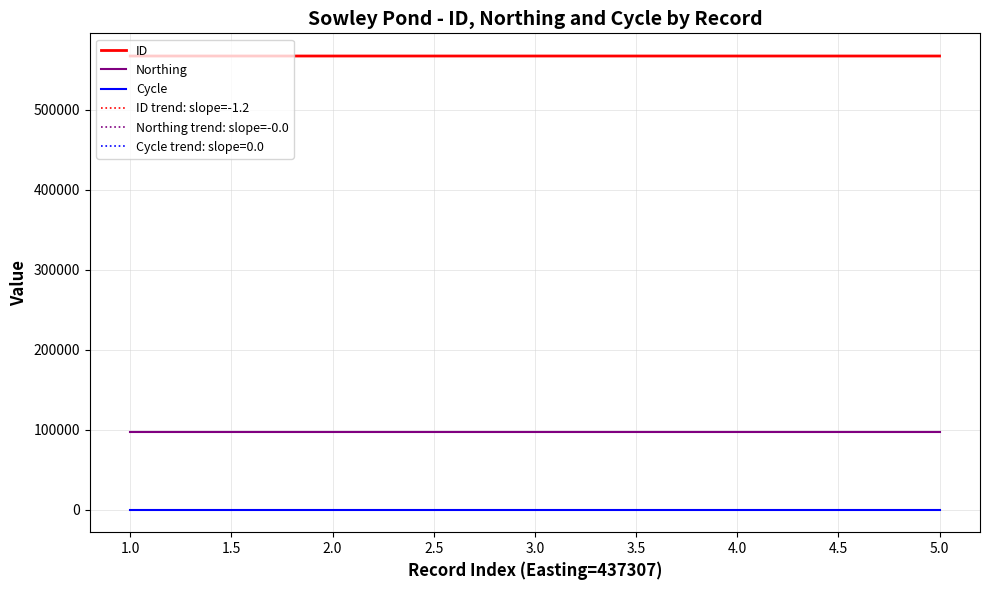

What is the sum of all Northing trend: slope=-0.0 values?

483695.0